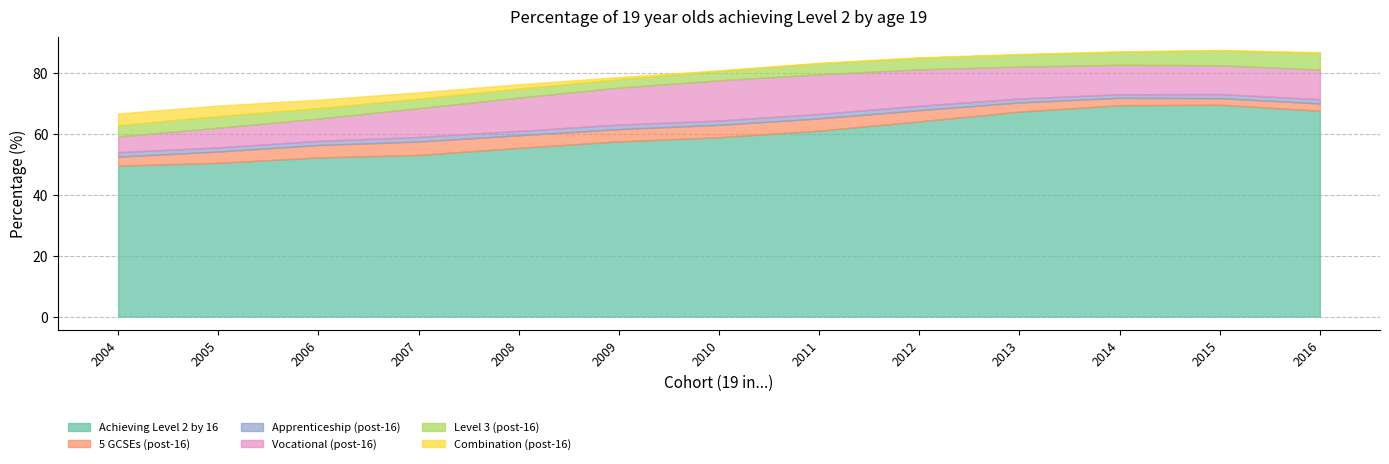

How many lines are shown in the chart?

6